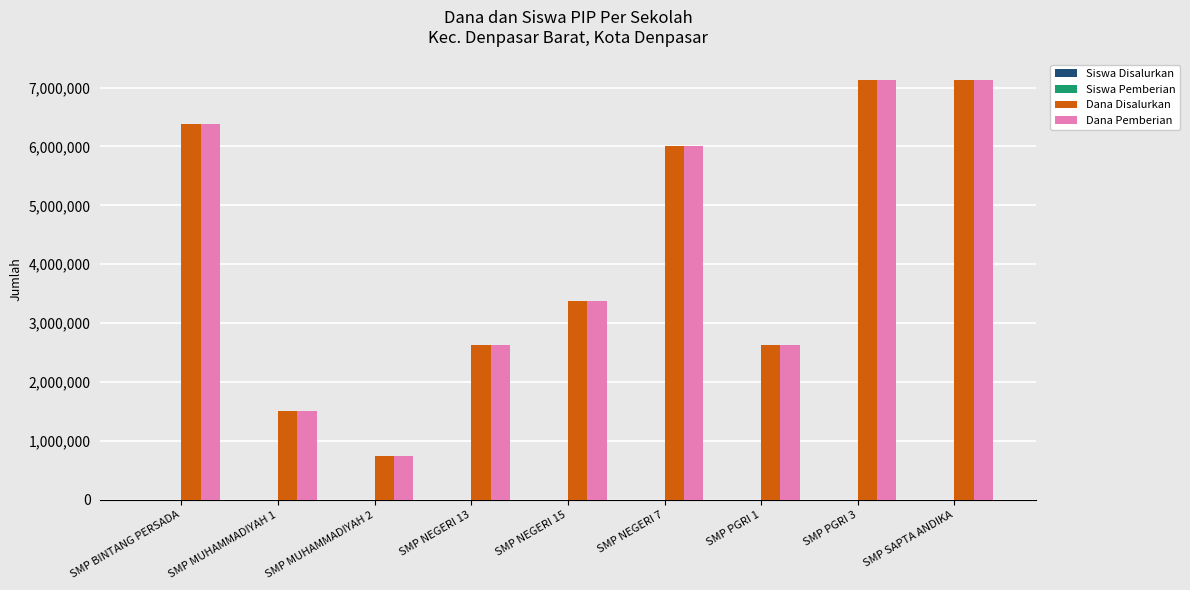

At which label does Dana Pemberian first exceed 3375000?

SMP BINTANG PERSADA